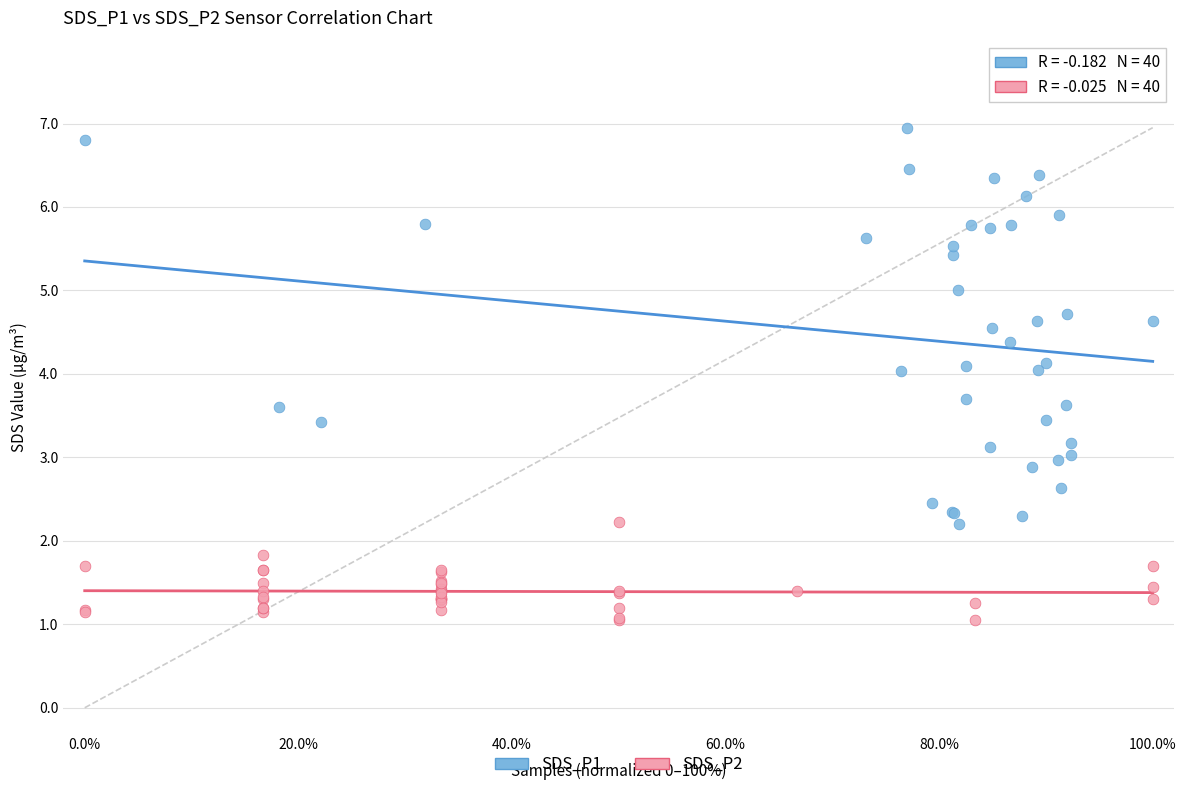

Which series contains the highest Y value?

SDS_P1